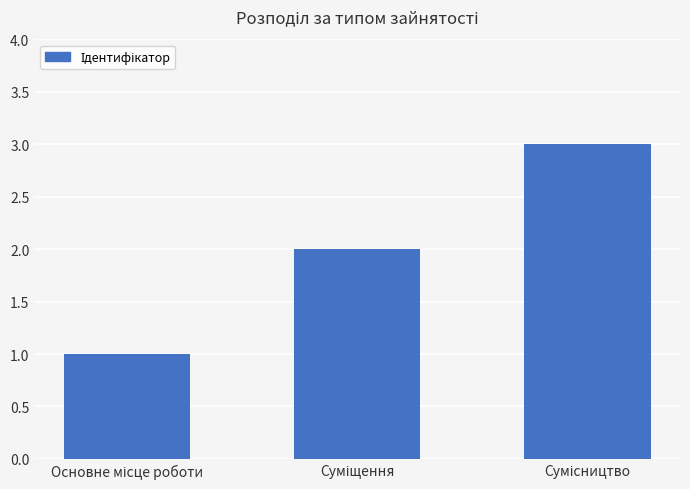

How many data points are less than 2?

1